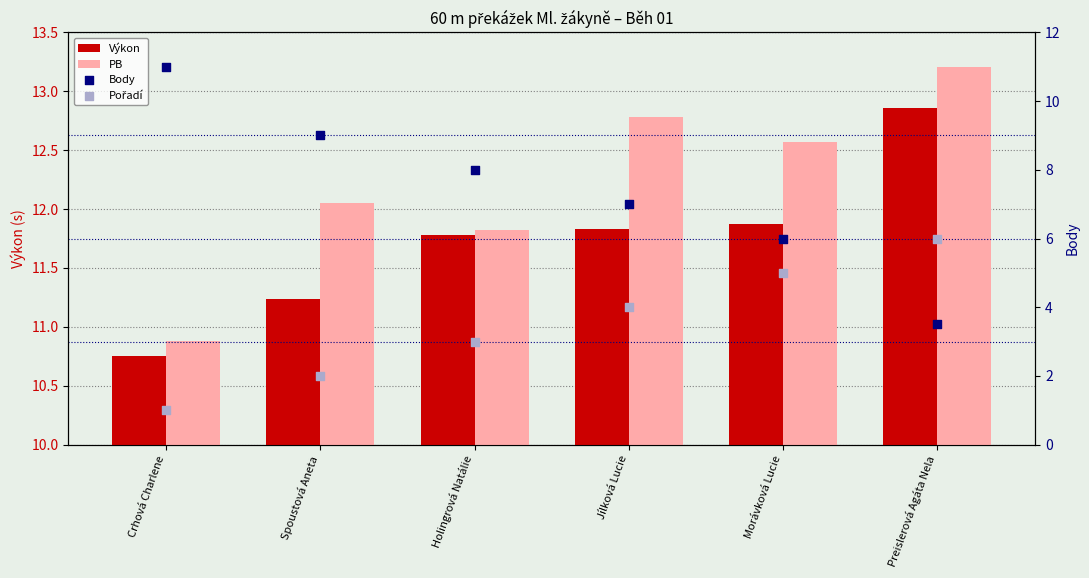

What are all the series names shown in the legend?

Výkon, PB, Body, Pořadí